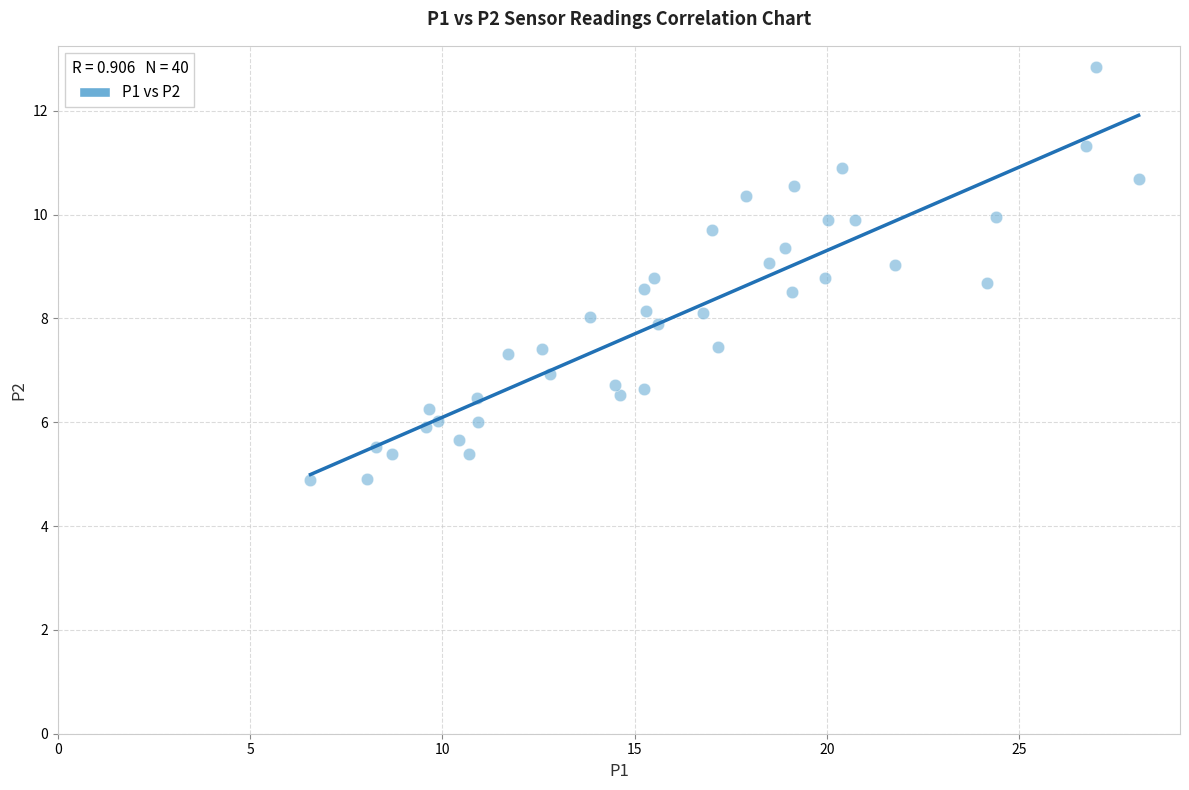

What is the range of Y values (max minus min)?

8.0